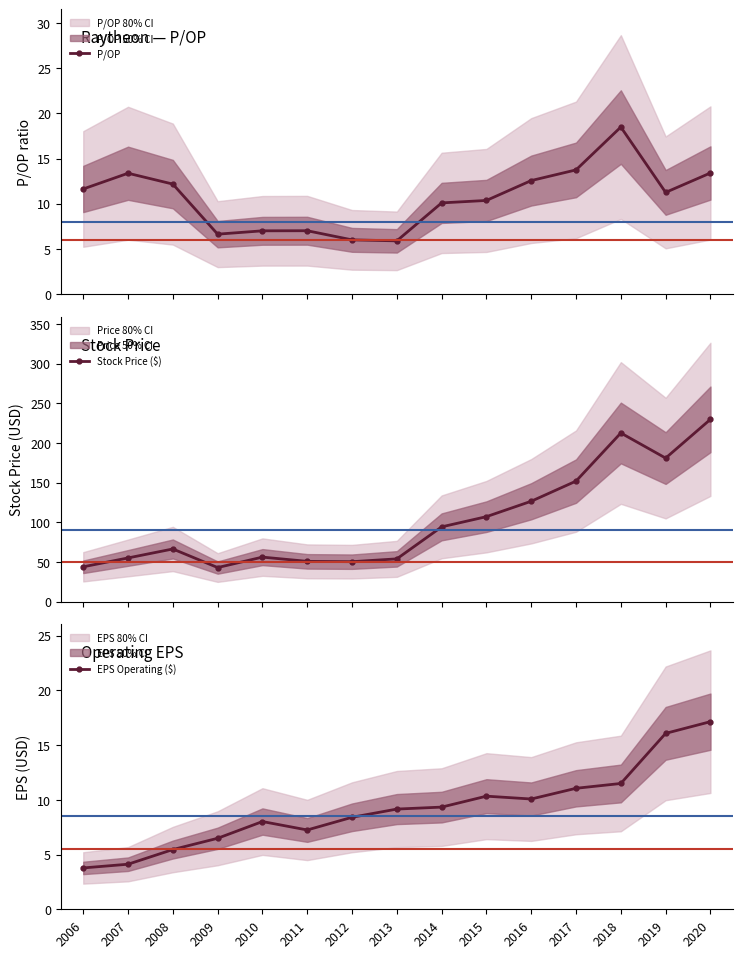

At which category does P/OP reach its first local peak?

2007